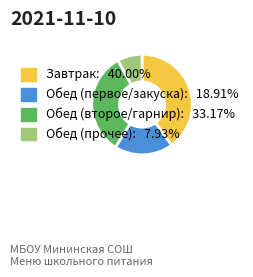

Does any single category account for the majority?

No